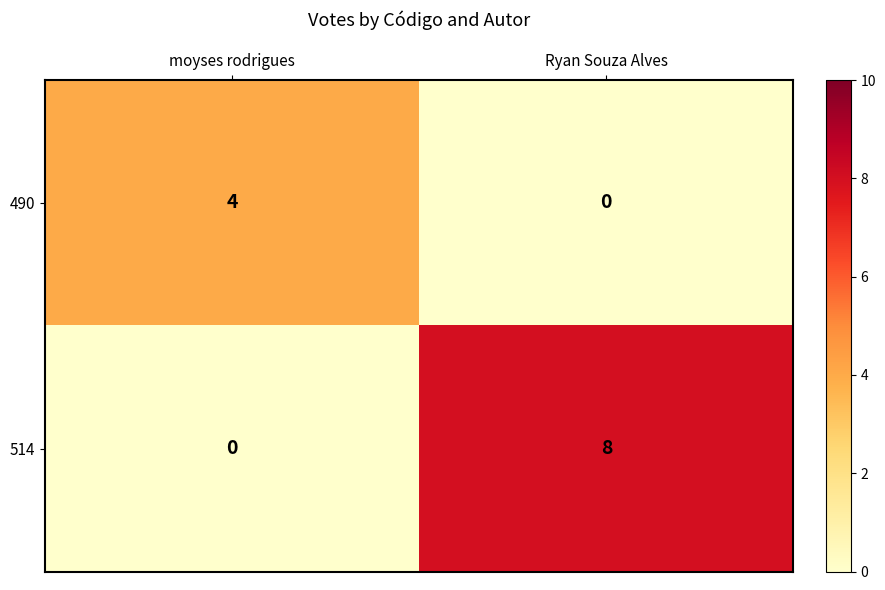

The value of 514 at Ryan Souza Alves is 14. True or false?

False